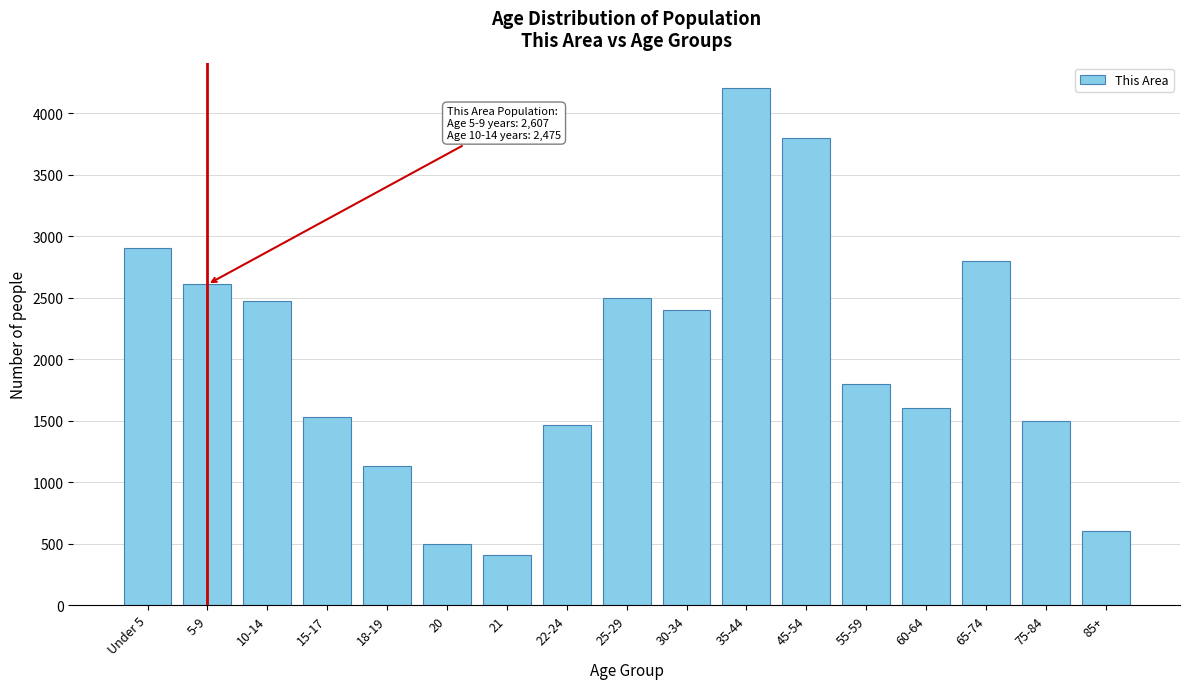

Reading left to right, list all the values displayed in this chart.

Under 5=2899	5-9=2607	10-14=2475	15-17=1532	18-19=1130	20=496	21=409	22-24=1467	25-29=2500	30-34=2400	35-44=4200	45-54=3800	55-59=1800	60-64=1600	65-74=2800	75-84=1500	85+=600